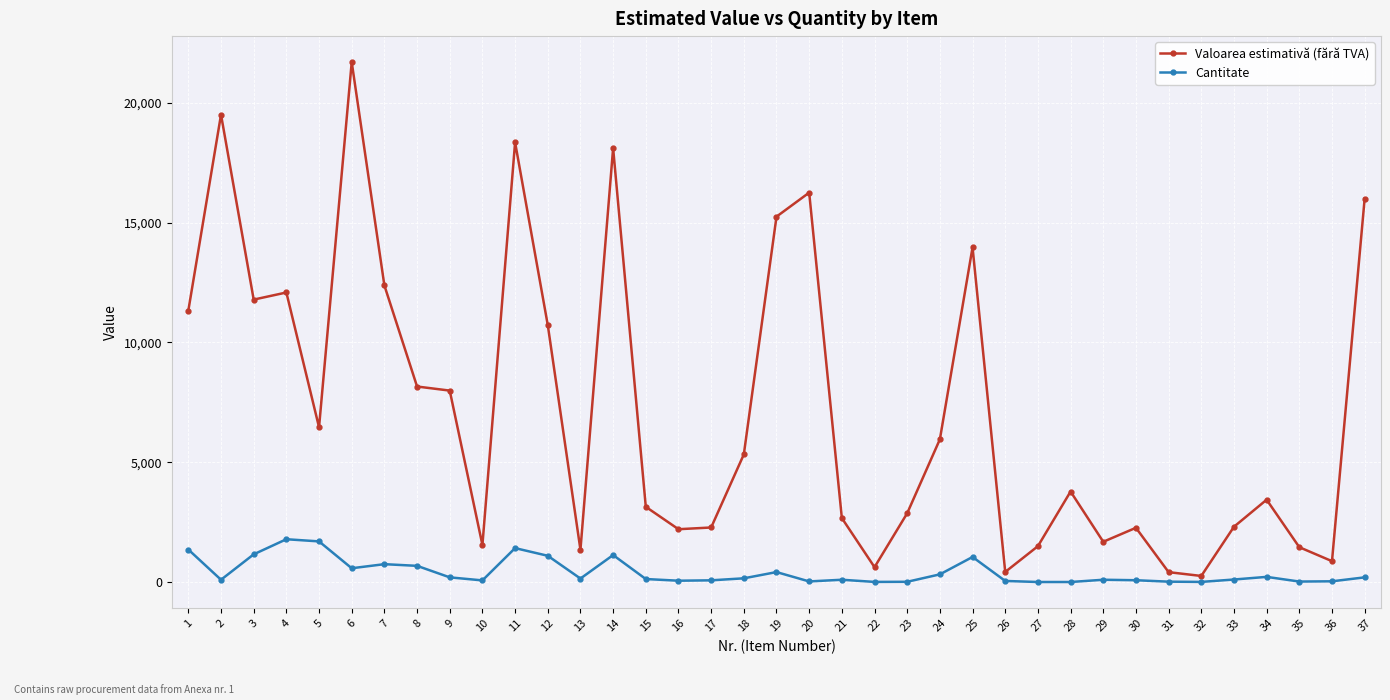

Rank the series at 26 from highest to lowest value.

Valoarea estimativă (fără TVA), Cantitate